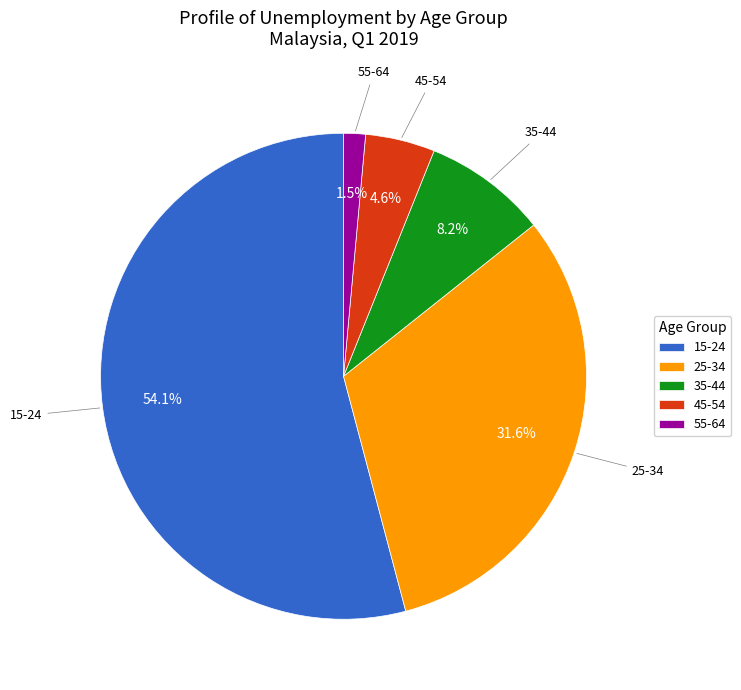

What is the smallest slice in the pie chart?

55-64